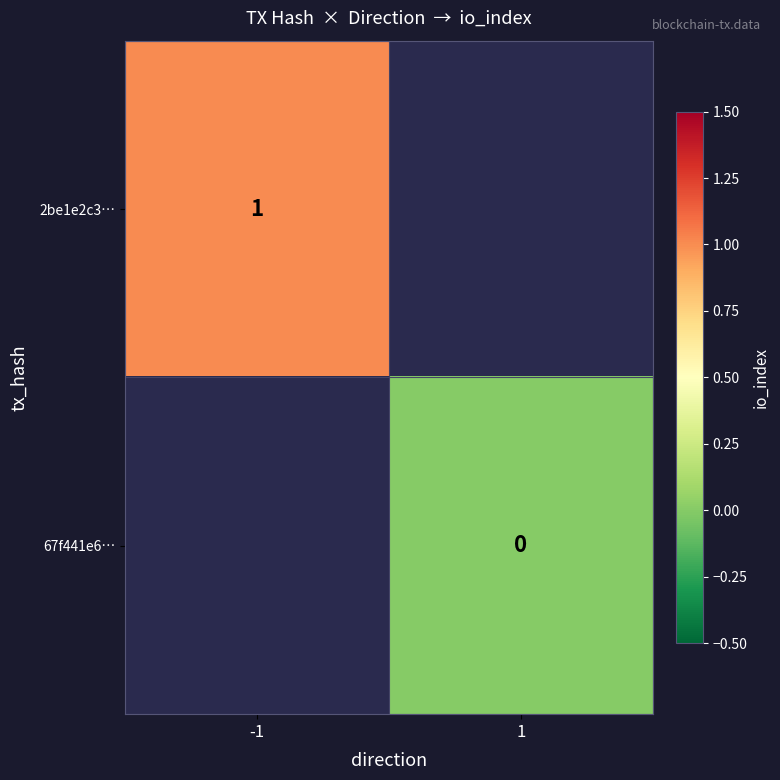

True or false: 2be1e2c3… has a value of 1 at -1.

True